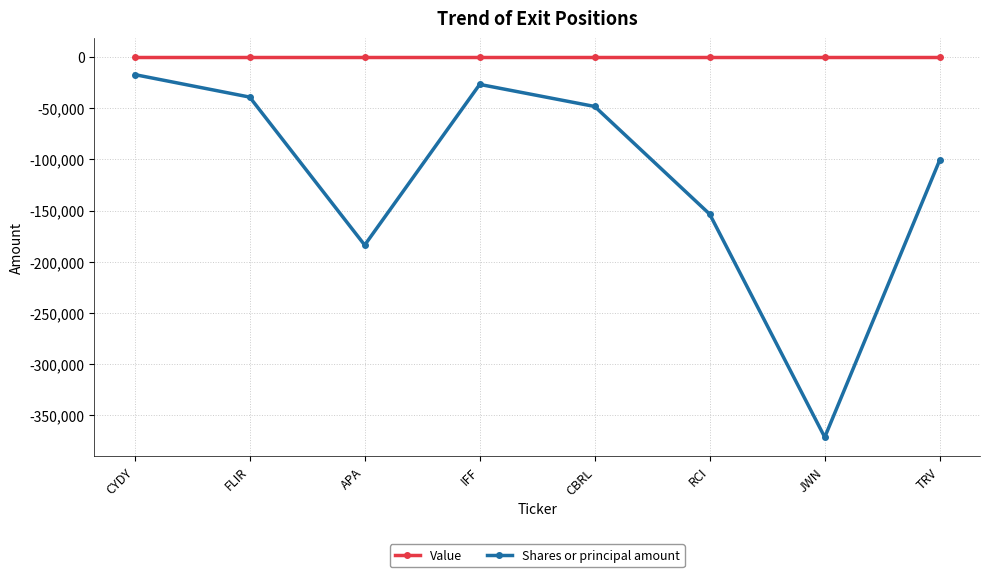

What is the label of the 1st point from the right?

TRV